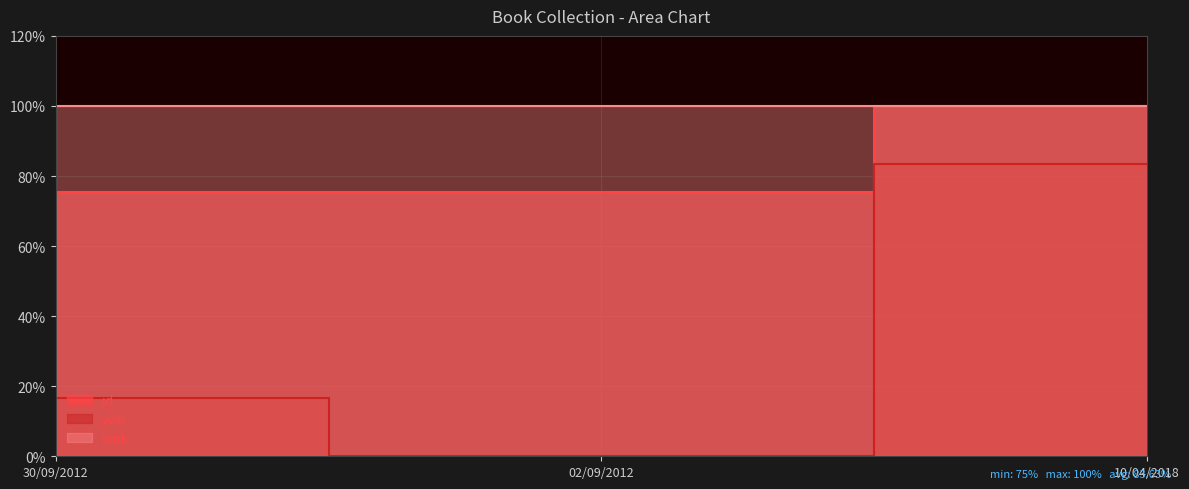

What is the spread (max minus min) of values at 10/04/2018?

16.7